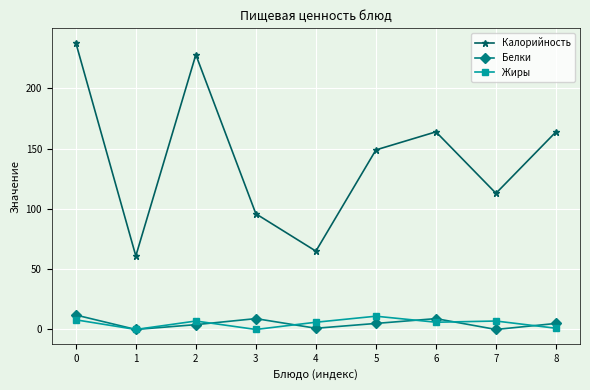

Rank the series at 3 from lowest to highest value.

Жиры, Белки, Калорийность